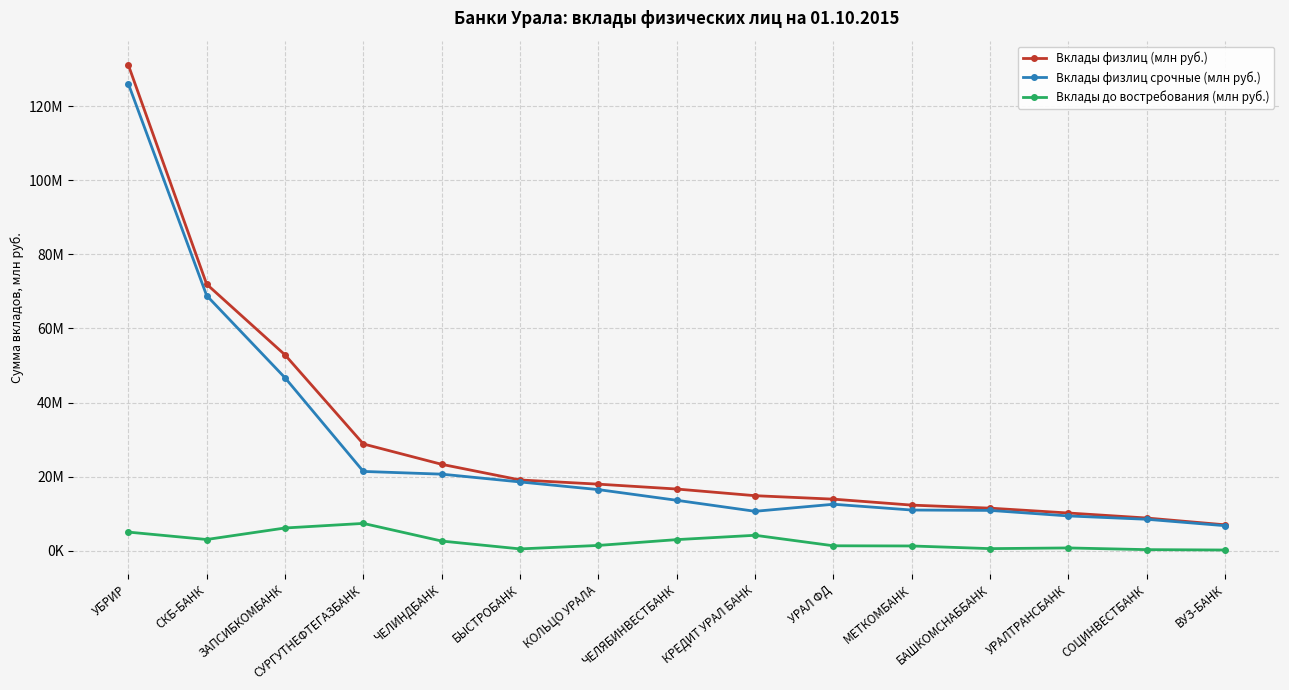

What are all the series names shown in the legend?

Вклады физлиц (млн руб.), Вклады физлиц срочные (млн руб.), Вклады до востребования (млн руб.)